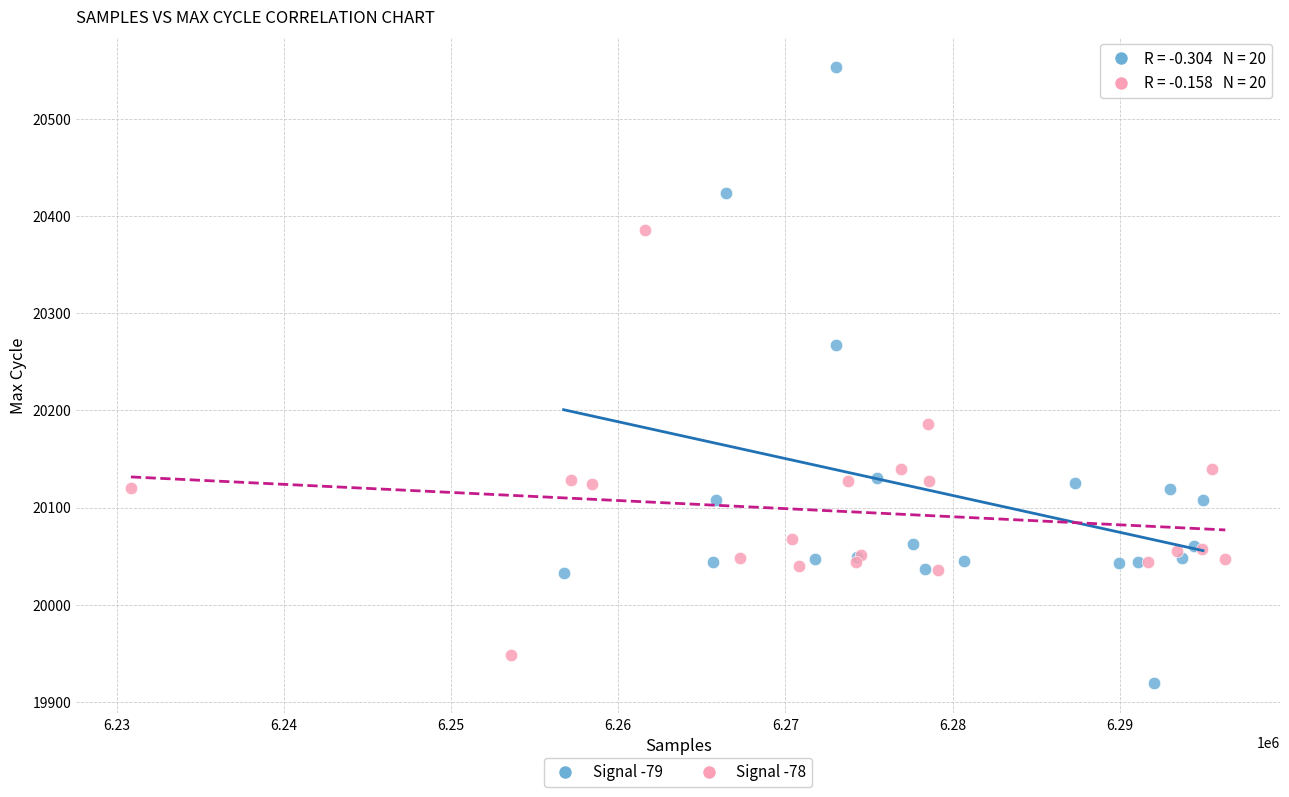

Which series has the widest spread of Y values?

Signal -79